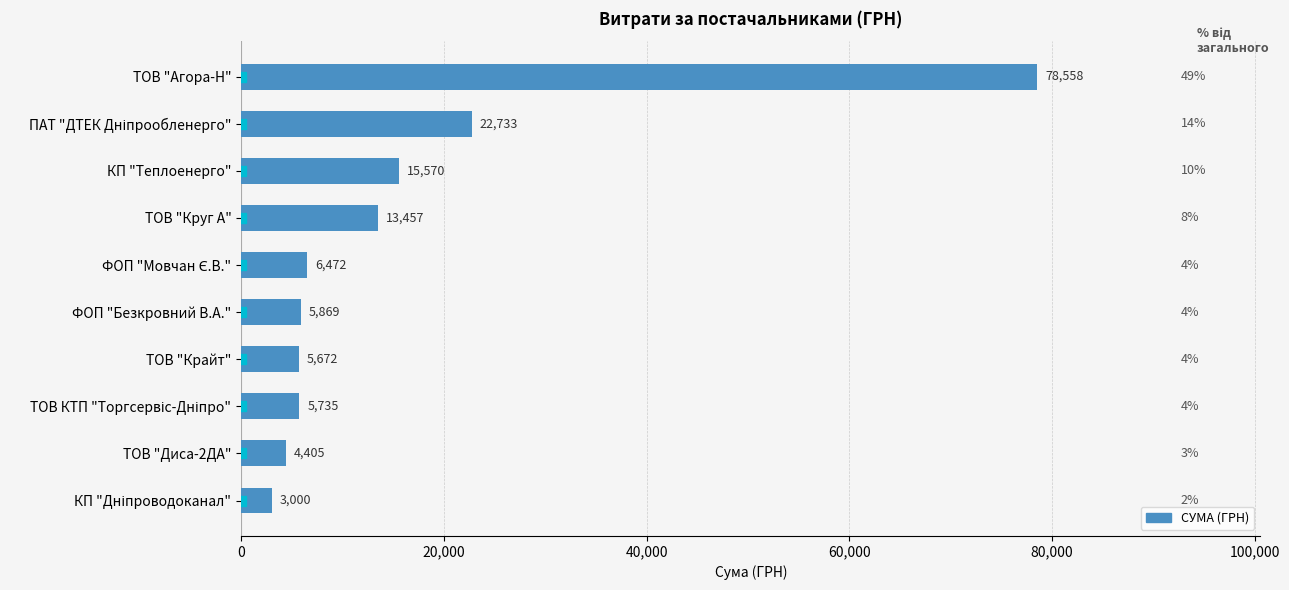

True or false: the data shows 4405.0 at ТОВ "Диса-2ДА".

True